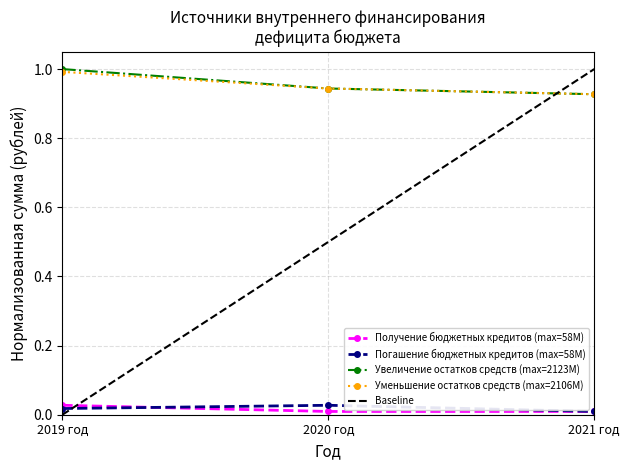

Between 2019 год and 2020 год, which series saw the biggest shift?

Увеличение остатков средств